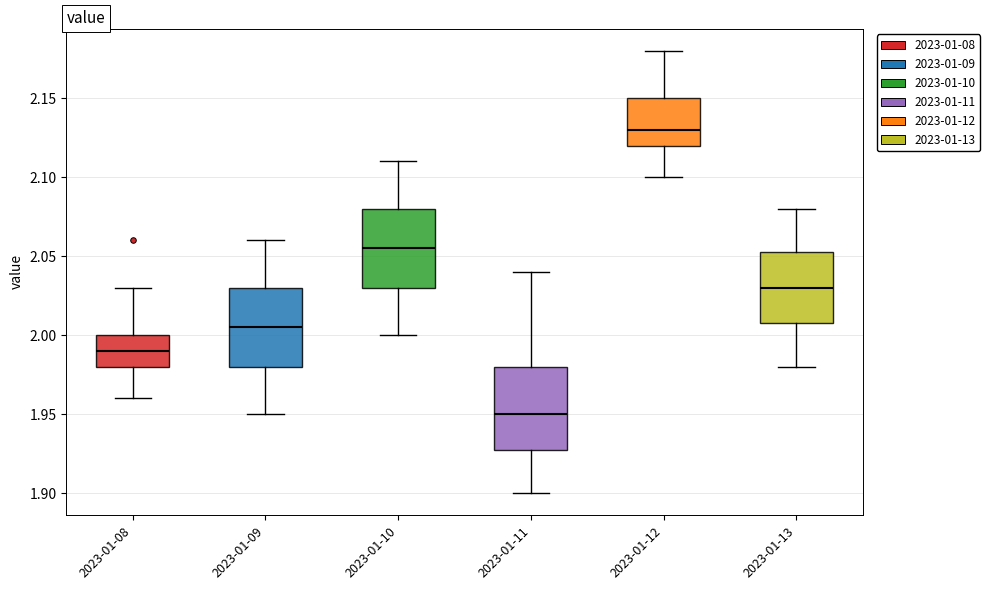

Reading left to right, read every box against the y-axis: the position of its median line, the range the box covers, and the ends of its whiskers. The values are not printed on the chart, so give them approximately, as read against the axis.

2023-01-08: median 1.990, box 1.980 to 2.000, whiskers 1.960 to 2.030
2023-01-09: median 2.005, box 1.980 to 2.030, whiskers 1.950 to 2.060
2023-01-10: median 2.055, box 2.030 to 2.080, whiskers 2.000 to 2.110
2023-01-11: median 1.950, box 1.930 to 1.980, whiskers 1.900 to 2.040
2023-01-12: median 2.130, box 2.120 to 2.150, whiskers 2.100 to 2.180
2023-01-13: median 2.030, box 2.010 to 2.055, whiskers 1.980 to 2.080